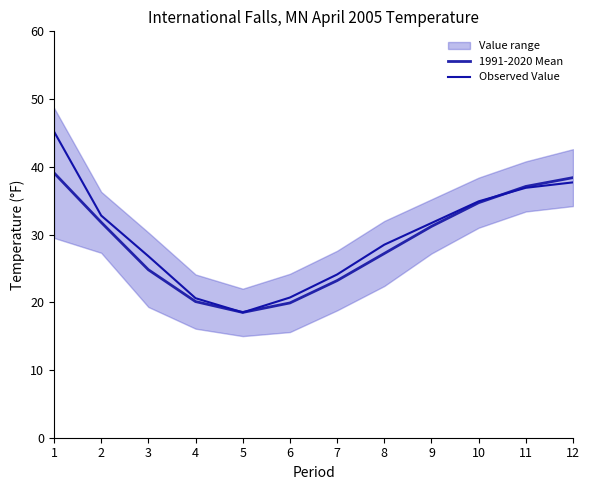

Does the chart have visible grid lines?

No